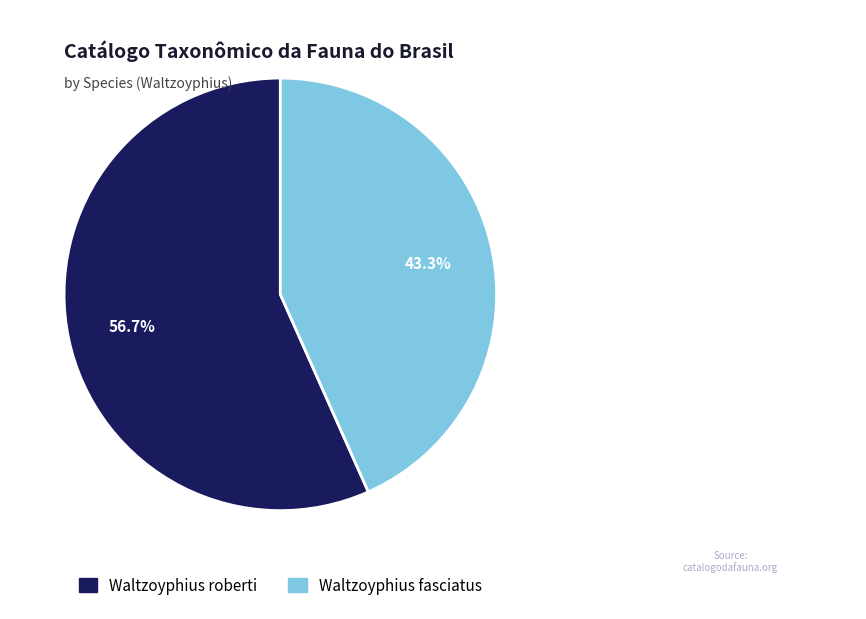

To the nearest percent, what is the average slice percentage?

50%